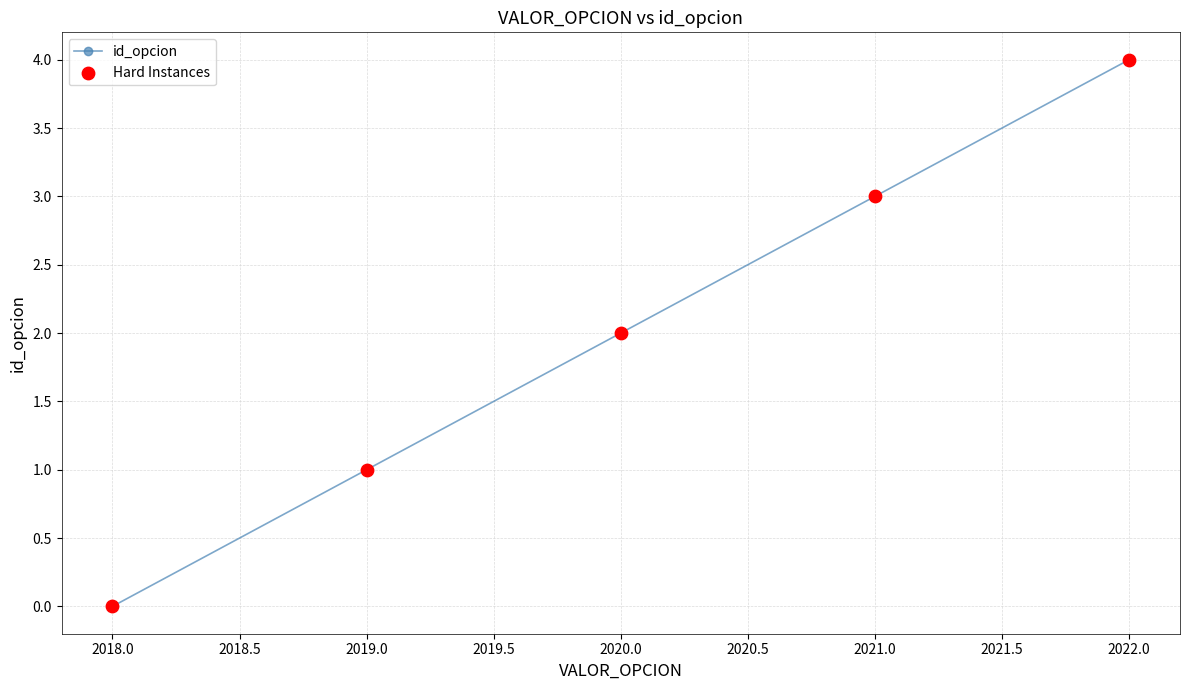

Which has a higher value, 2018.0 or 2020.0?

2020.0